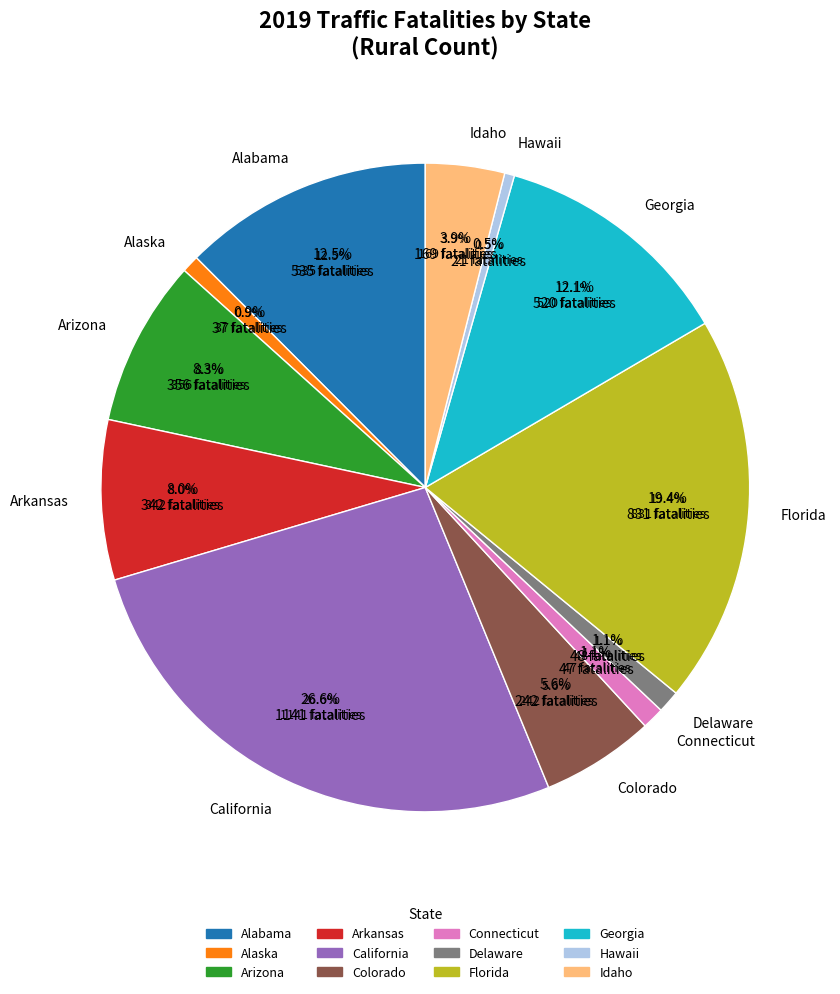

The Alabama slice represents 22% of the pie. True or false?

False